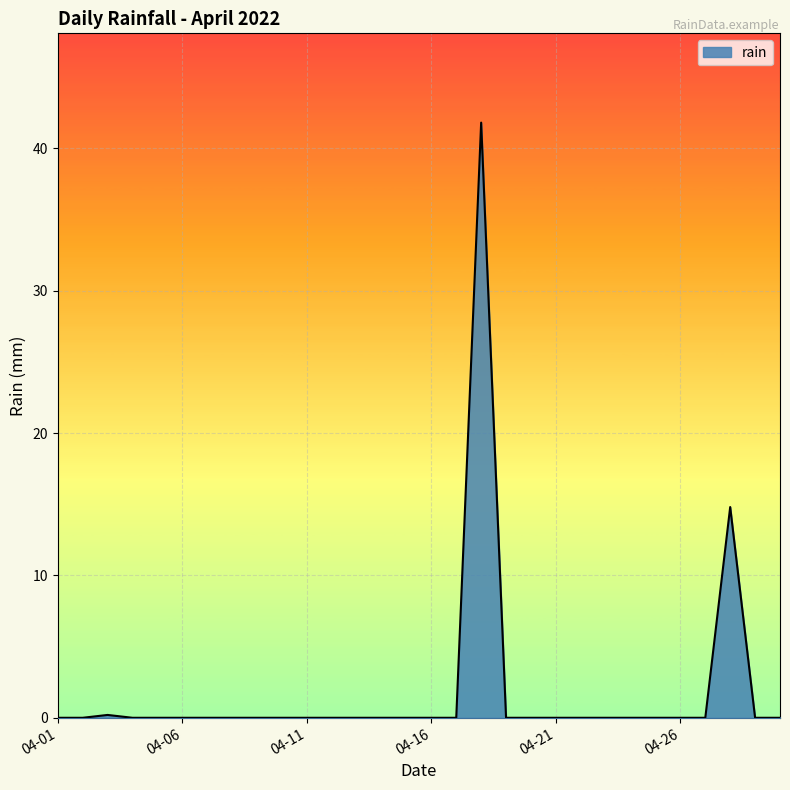

What is the difference between the maximum and minimum values?

41.8